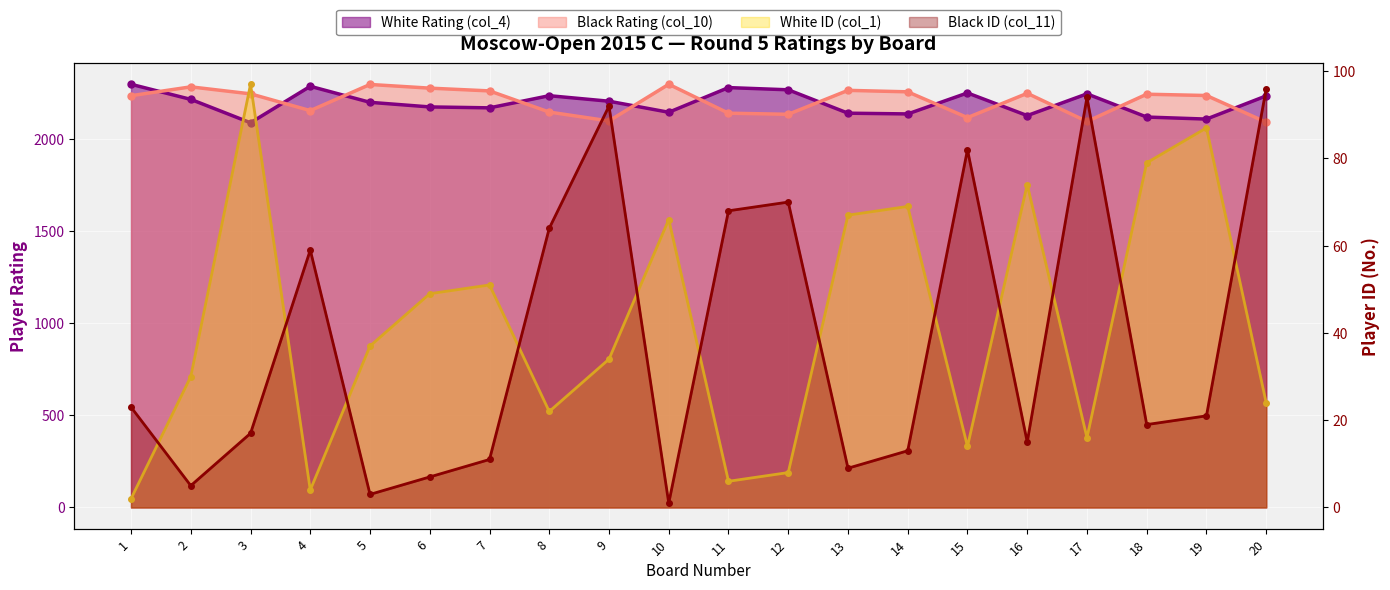

Rank the categories by Black ID (col_11) value from lowest to highest.

10, 5, 2, 6, 13, 7, 14, 16, 3, 18, 19, 1, 4, 8, 11, 12, 15, 9, 17, 20